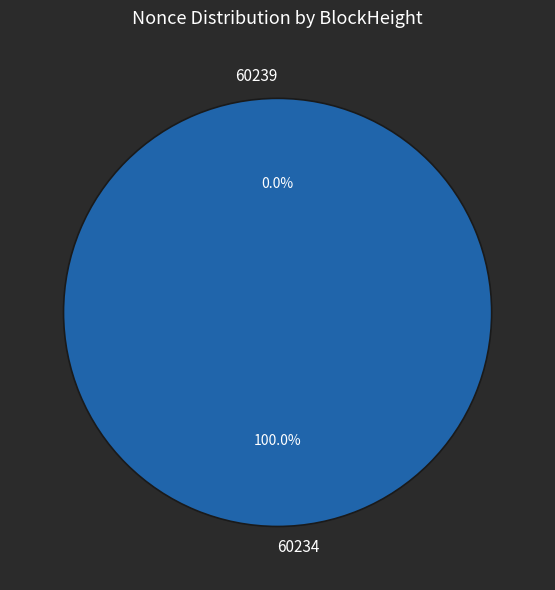

Rank the categories by value from highest to lowest.

60234, 60239